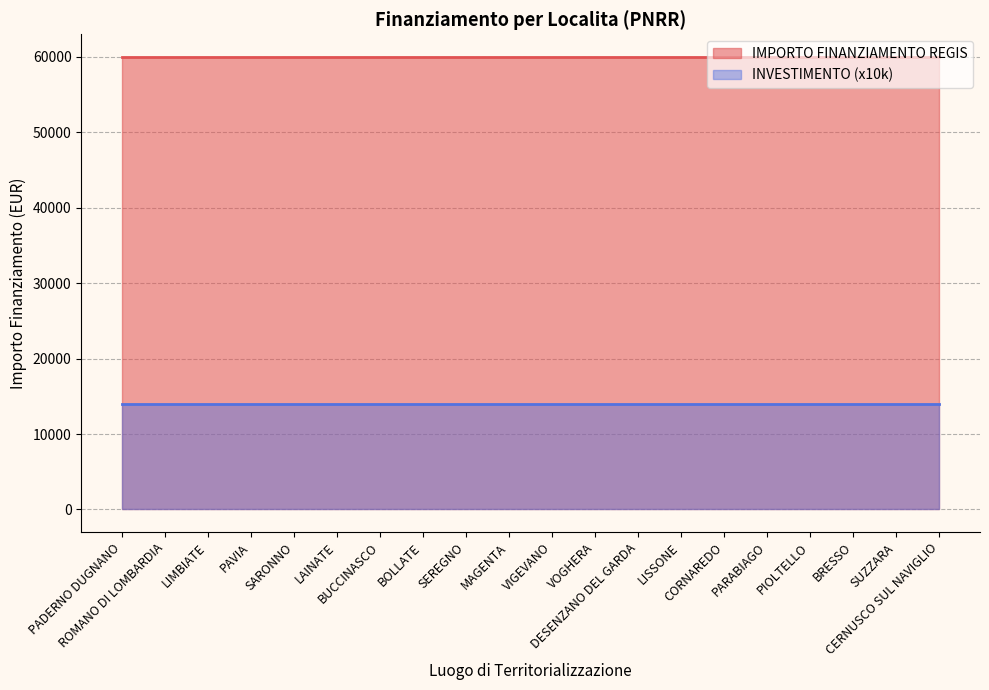

The value of INVESTIMENTO at LIMBIATE is 2.5. True or false?

False